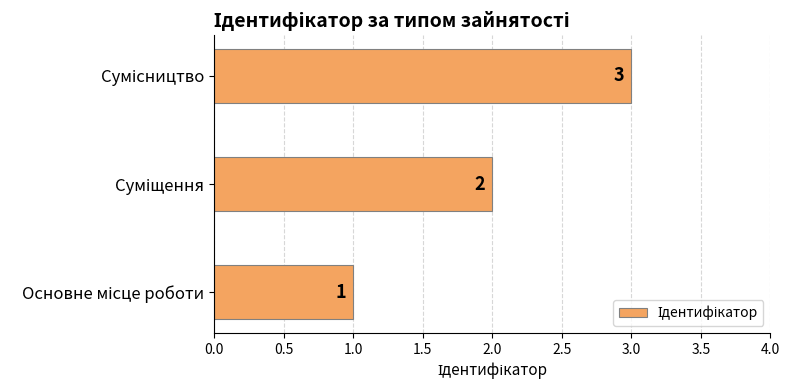

What is the sum of all values?

6